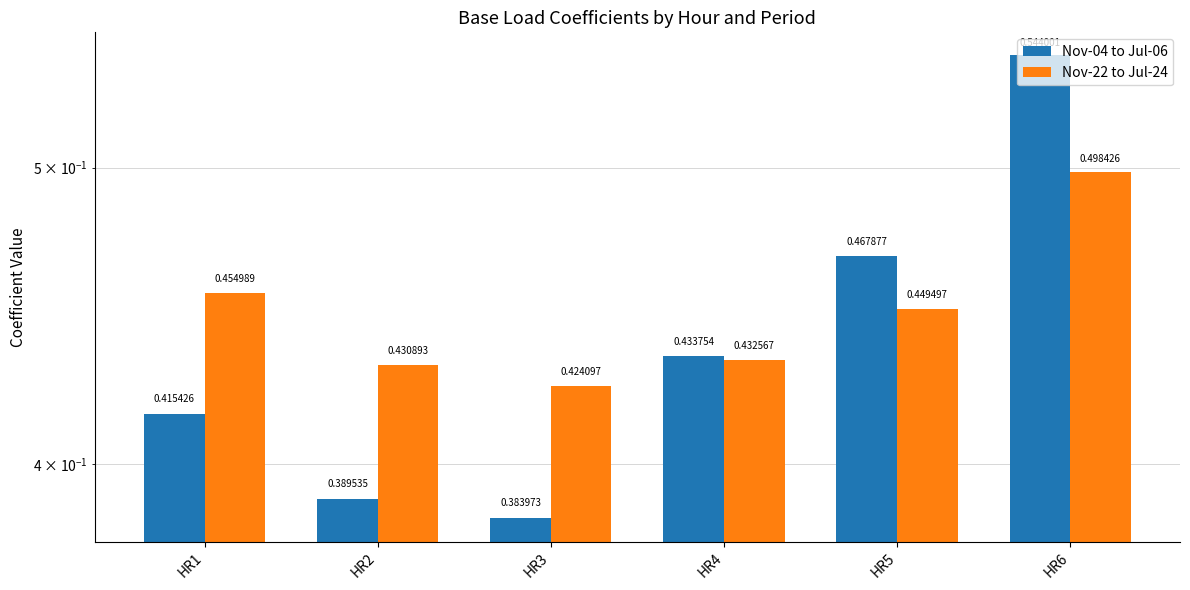

Which series has the widest spread of values?

Nov-04 to Jul-06